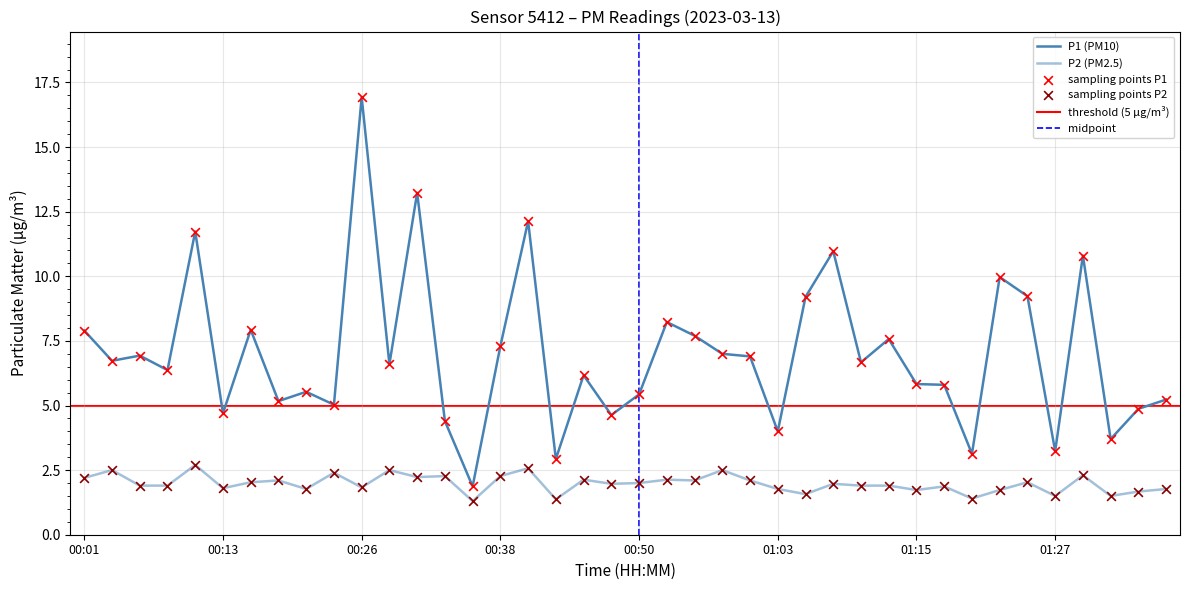

Which series has the largest total across all categories?

P1